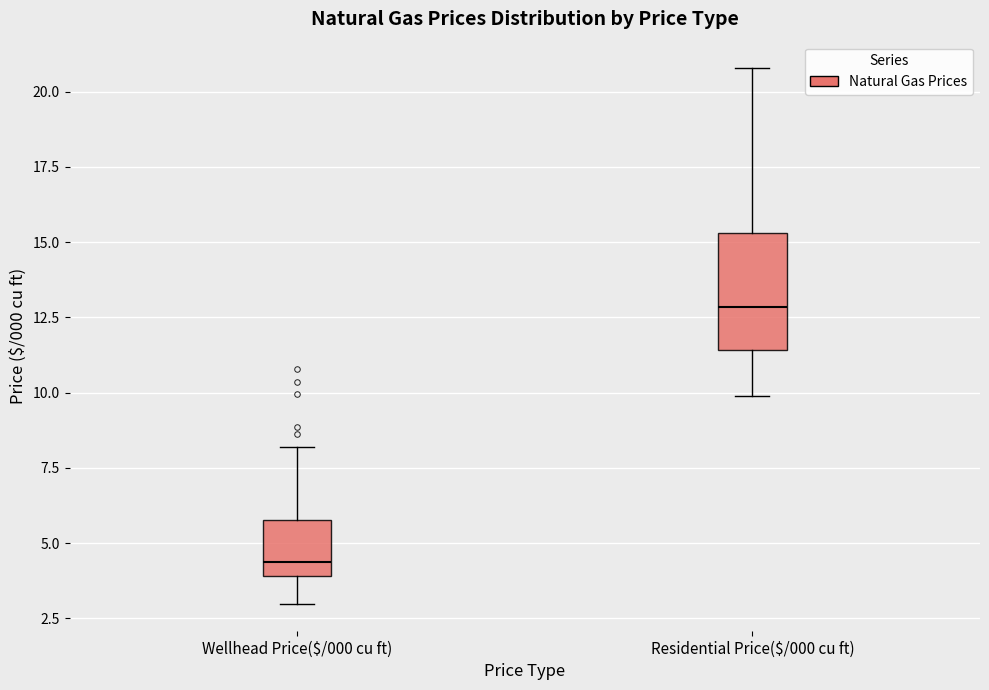

Reading left to right, transcribe this box plot: for each box, give where its median line is, the range the box spans, and where its two whiskers end, as read against the y-axis. The values are not printed on the chart, so give them approximately, as read against the axis.

Wellhead Price($/000 cu ft): median 4.5, box 4.0 to 6.0, whiskers 3.0 to 8.0
Residential Price($/000 cu ft): median 13.0, box 11.5 to 15.5, whiskers 10.0 to 21.0